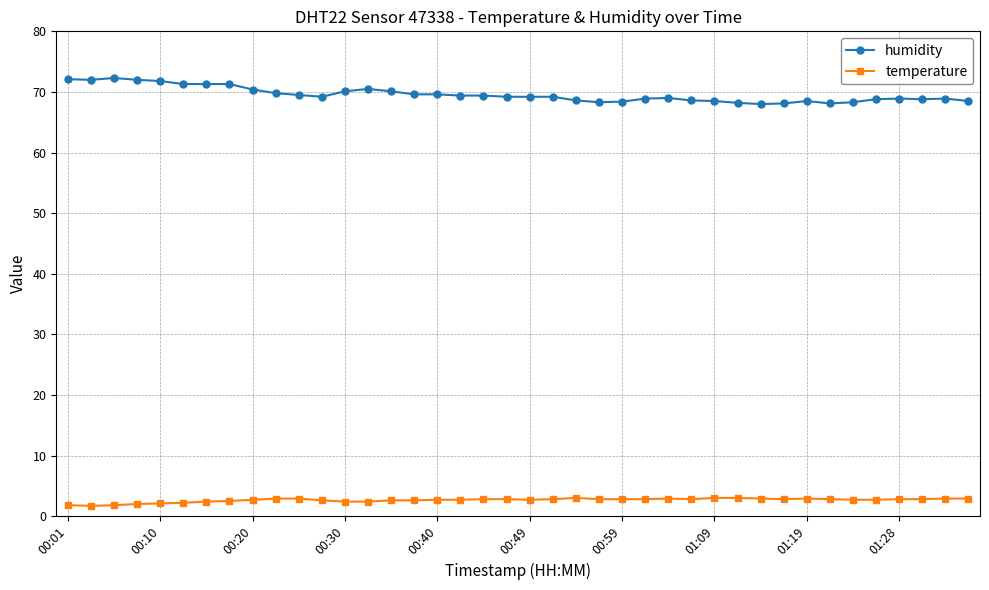

What is the minimum value for humidity?

68.0